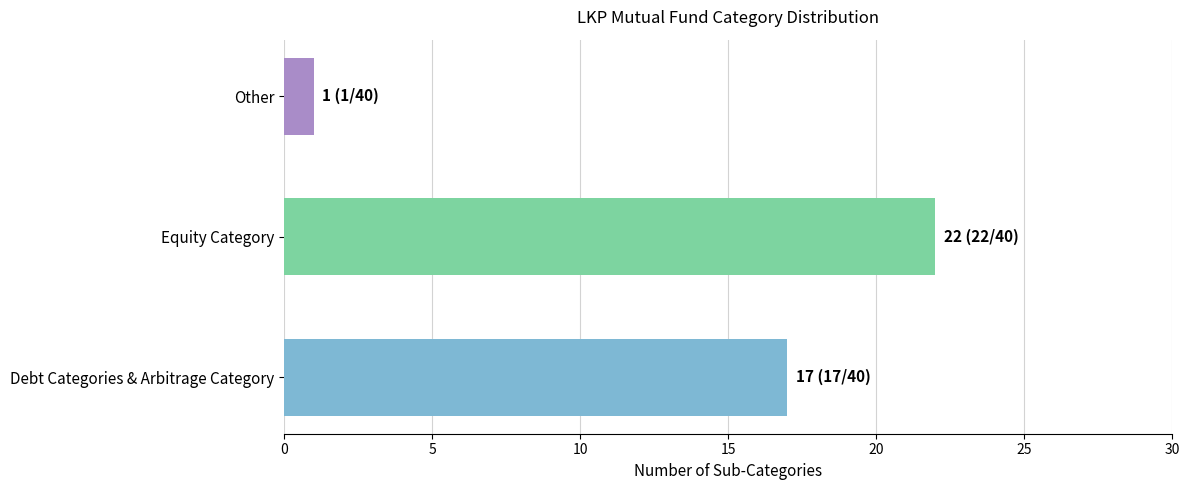

True or false: the data shows 17 at Debt Categories & Arbitrage Category.

True